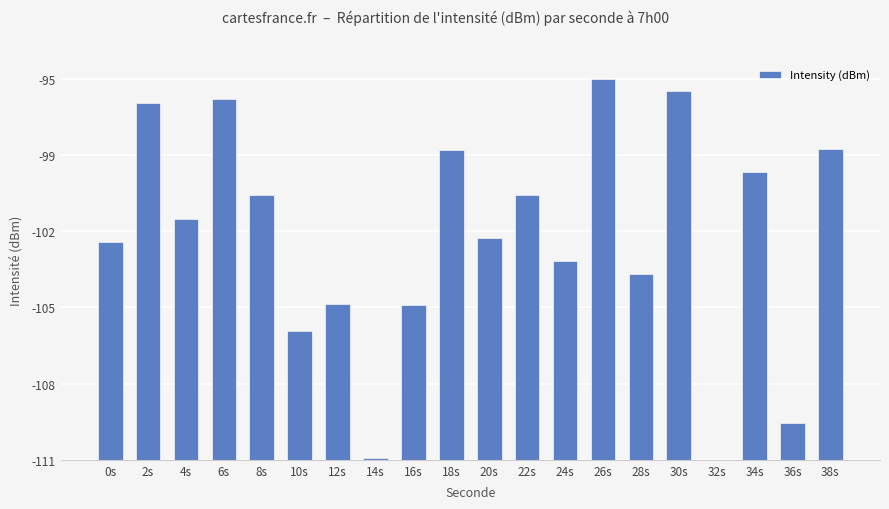

Are the bars horizontal?

No